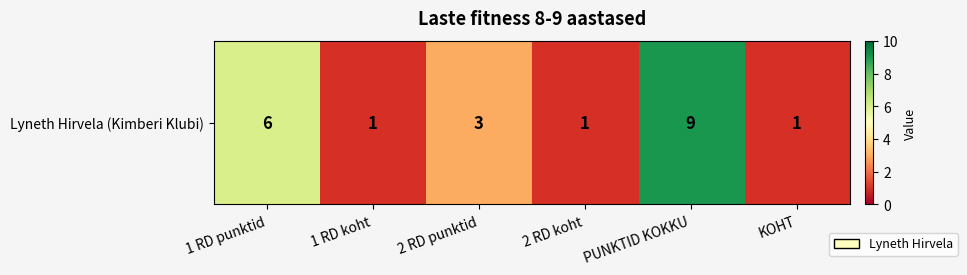

What is the average value?

4